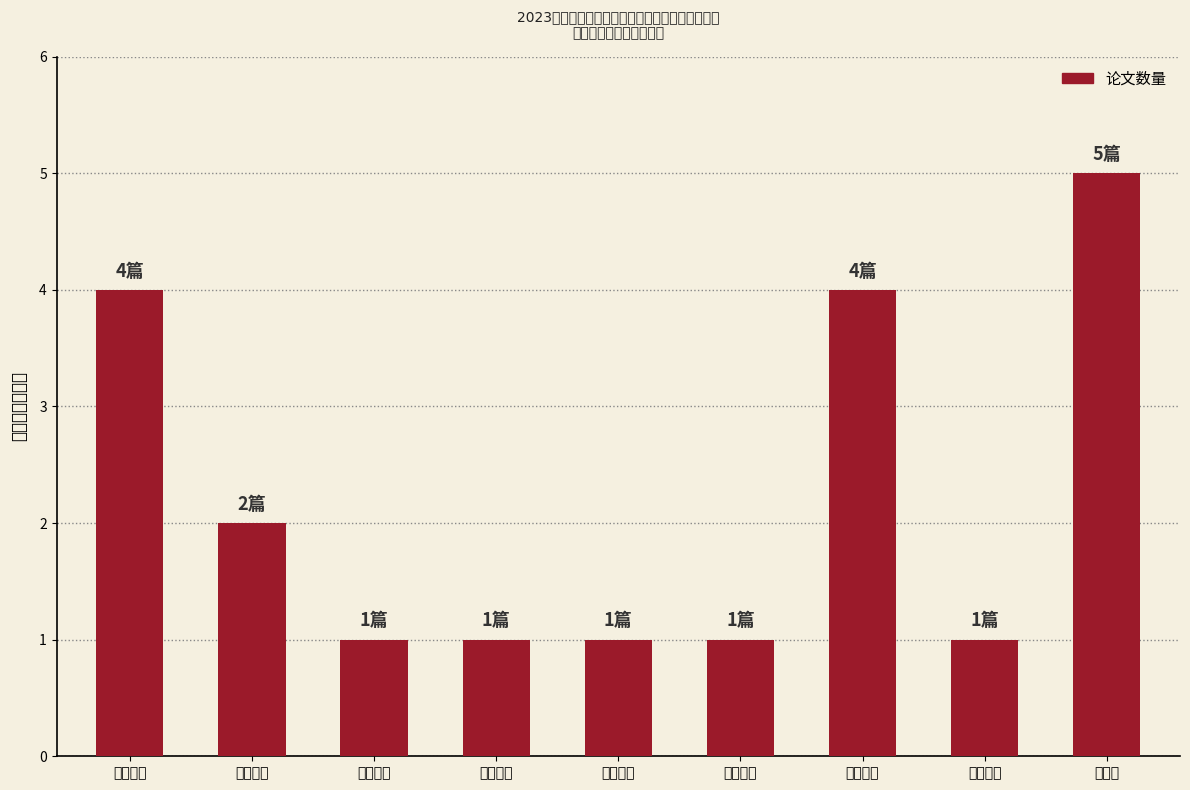

Read the value at 生化学院.

1